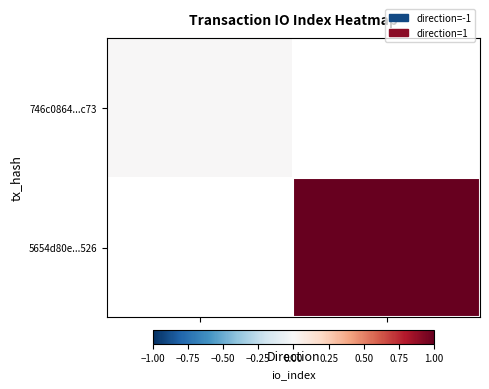

What is the approximate value of 5654d80e...526 at 1?

1.0